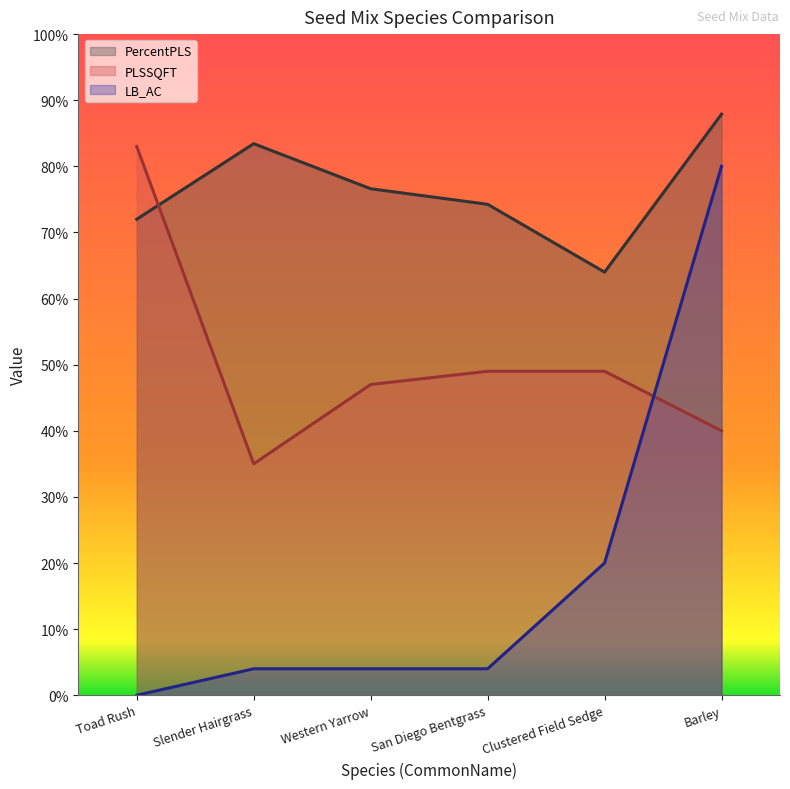

True or false: LB_AC and PercentPLS intersect in this chart.

False